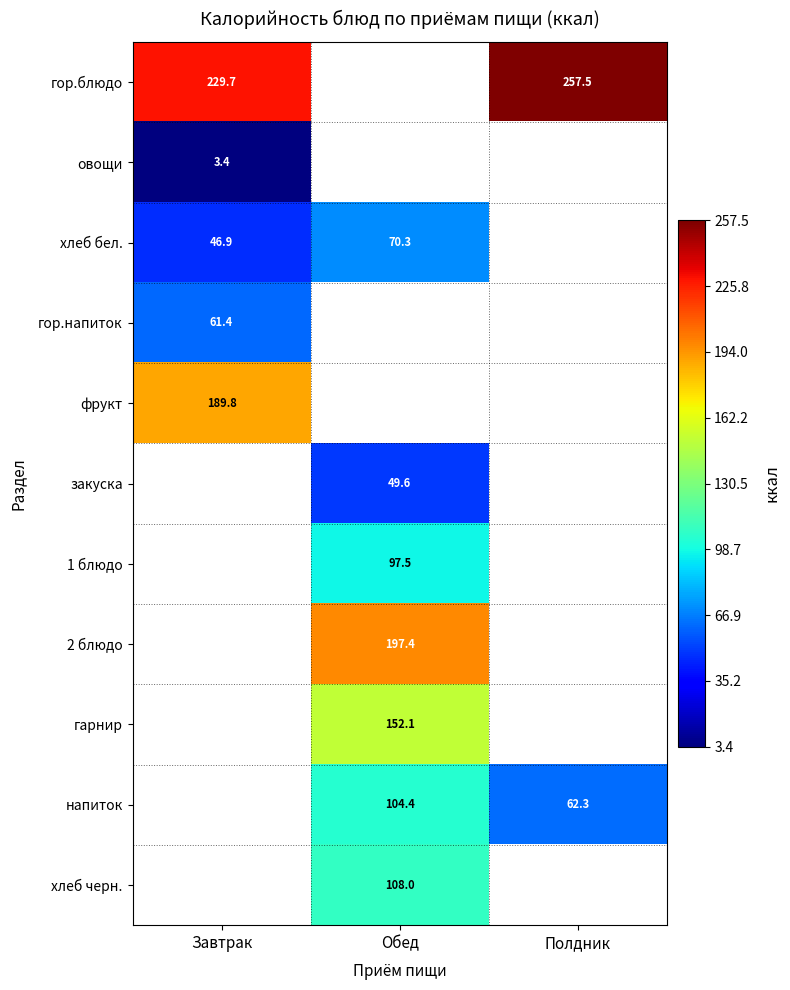

Which has a higher value, Обед or Завтрак?

Завтрак